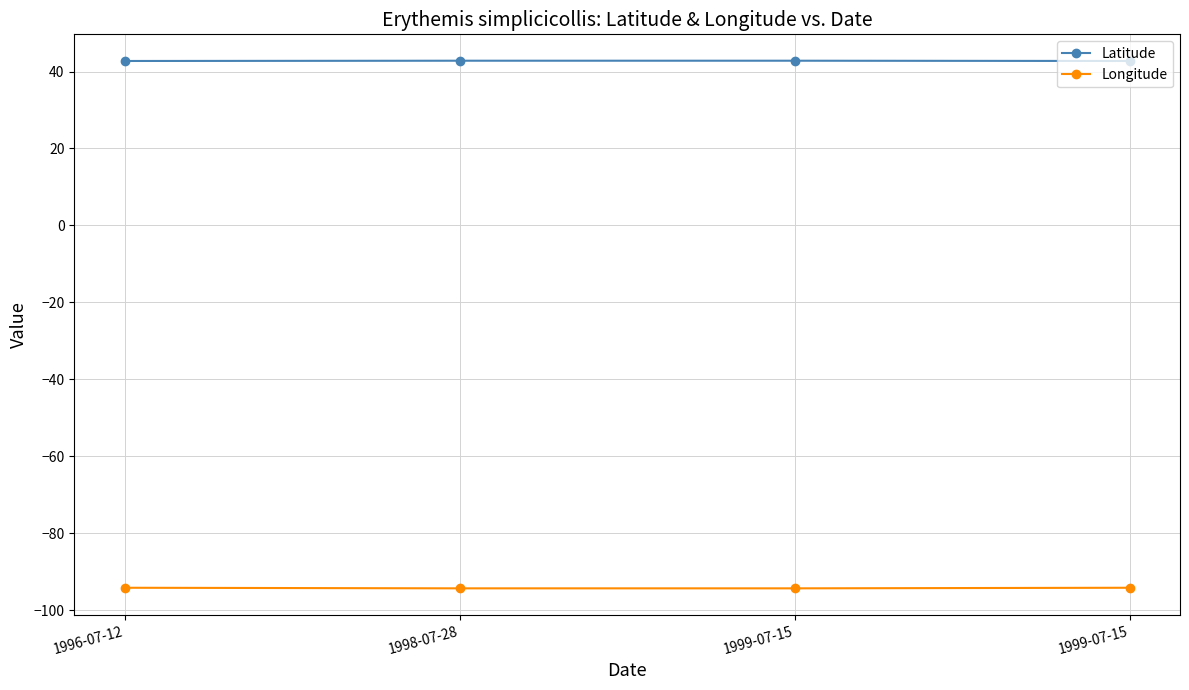

What is the spread (max minus min) of values at 1998-07-28?

137.2